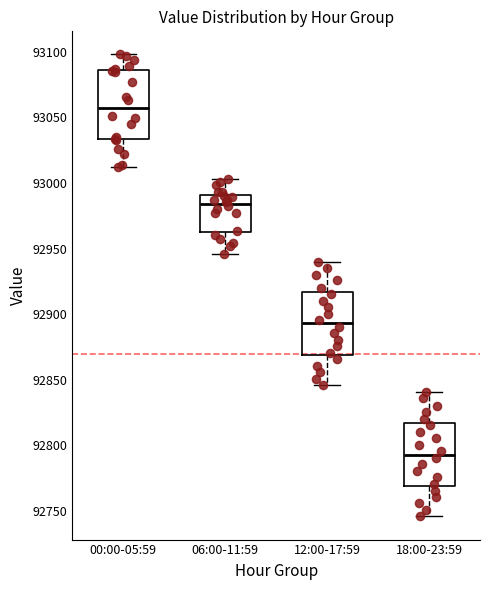

Reading left to right, read every box against the y-axis: the position of its median line, the range the box covers, and the ends of its whiskers. The values are not printed on the chart, so give them approximately, as read against the axis.

00:00-05:59: median 93055, box 93035 to 93085, whiskers 93010 to 93100
06:00-11:59: median 92985, box 92965 to 92990, whiskers 92945 to 93005
12:00-17:59: median 92895, box 92870 to 92915, whiskers 92845 to 92940
18:00-23:59: median 92795, box 92770 to 92815, whiskers 92745 to 92840